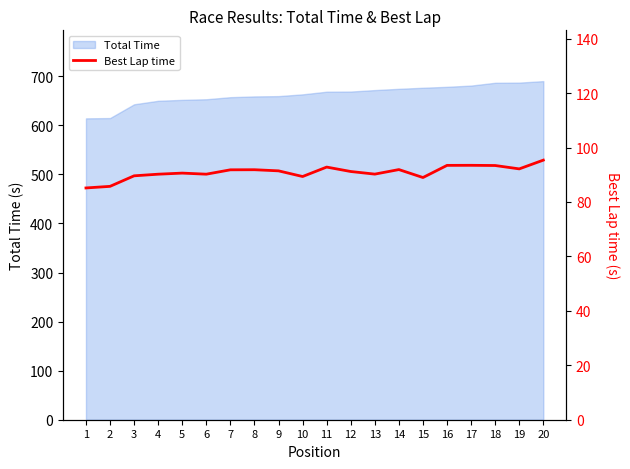

The value of Total Time at 17 is 470.0. True or false?

False